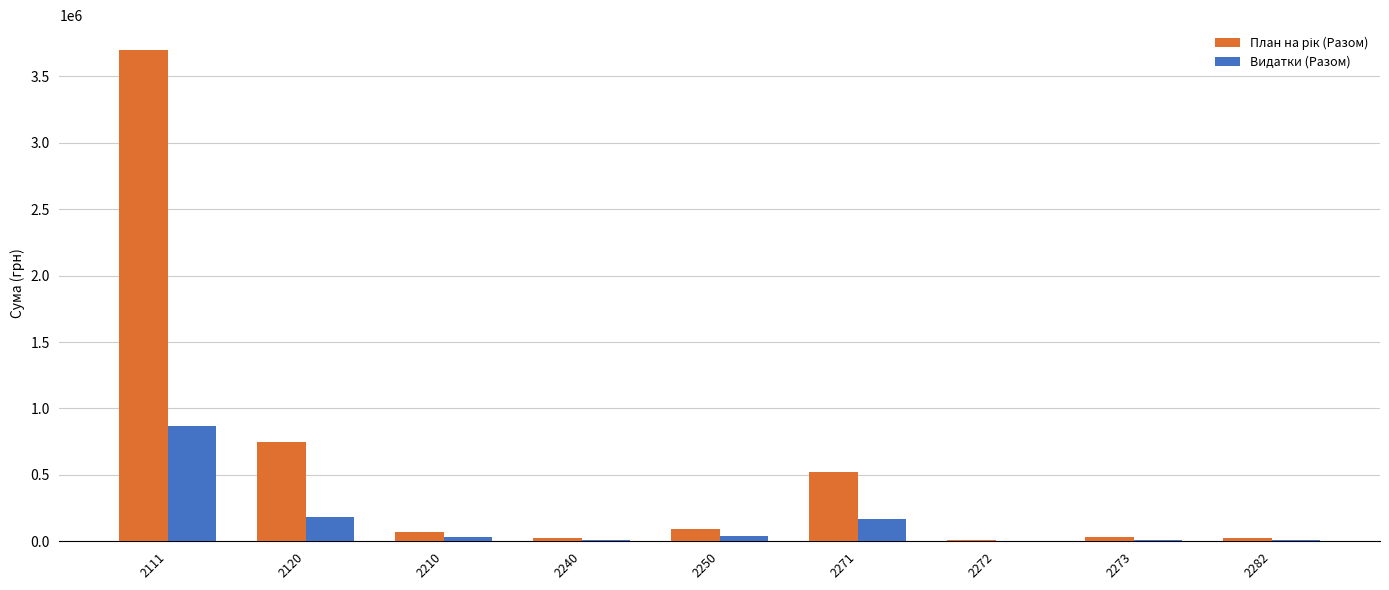

What is the maximum value for Видатки (Разом)?

866345.3